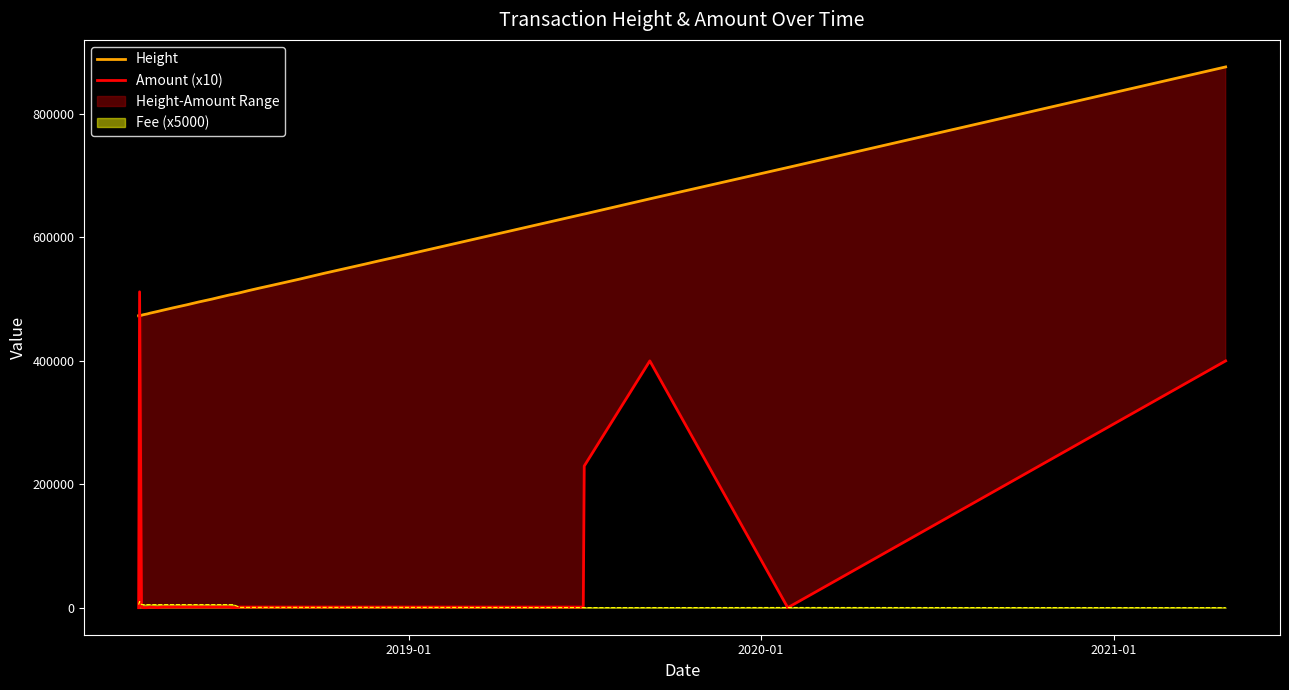

What is the highest value of the Height series?

876450.0